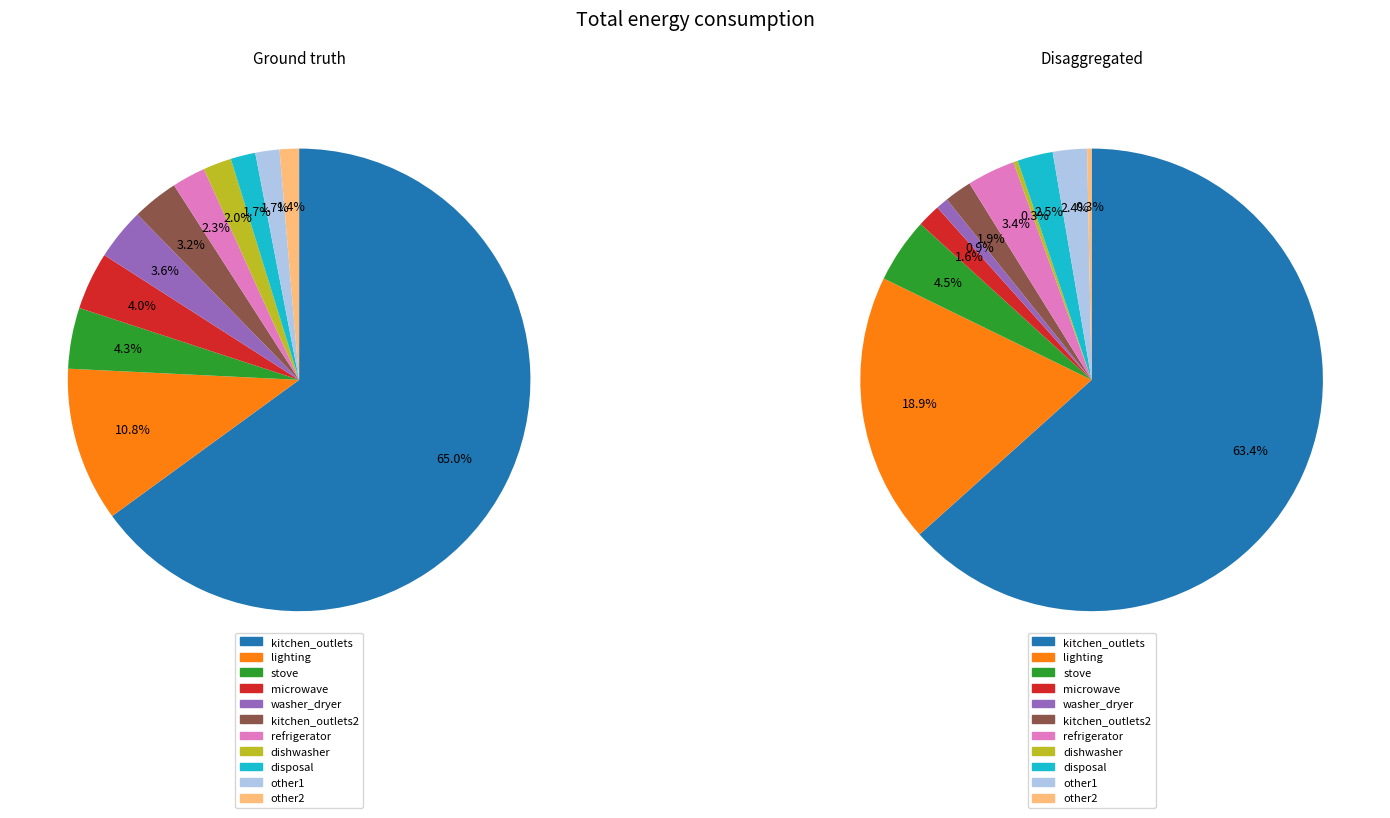

How many segments does this pie chart have?

11